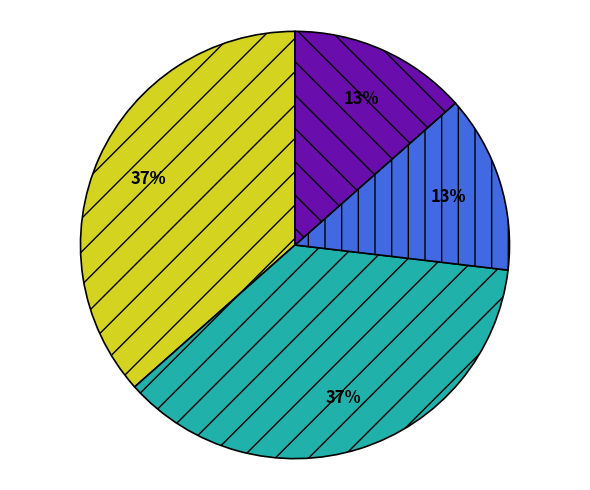

Is there any slice that represents more than half of the pie?

No